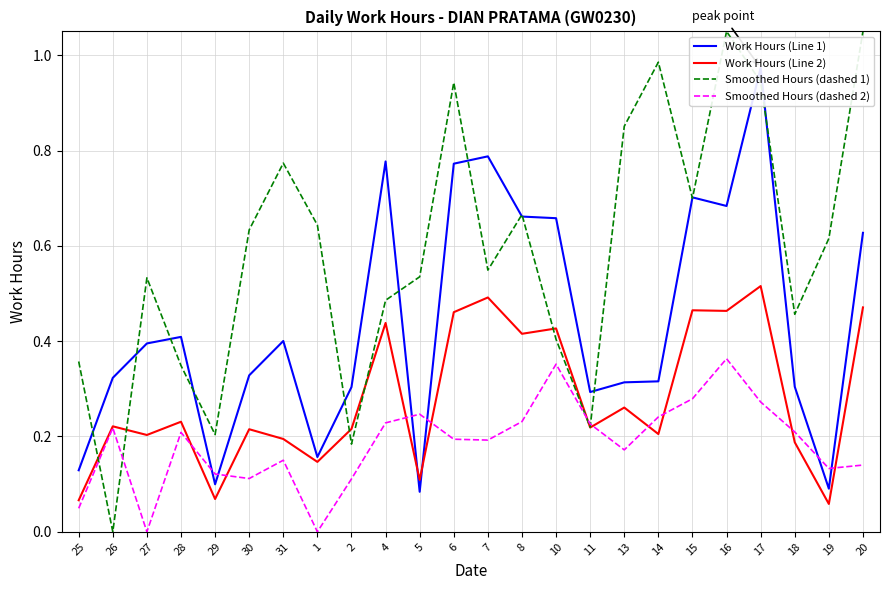

How many interior local peaks does the Smoothed Hours (dashed 1) series have?

6